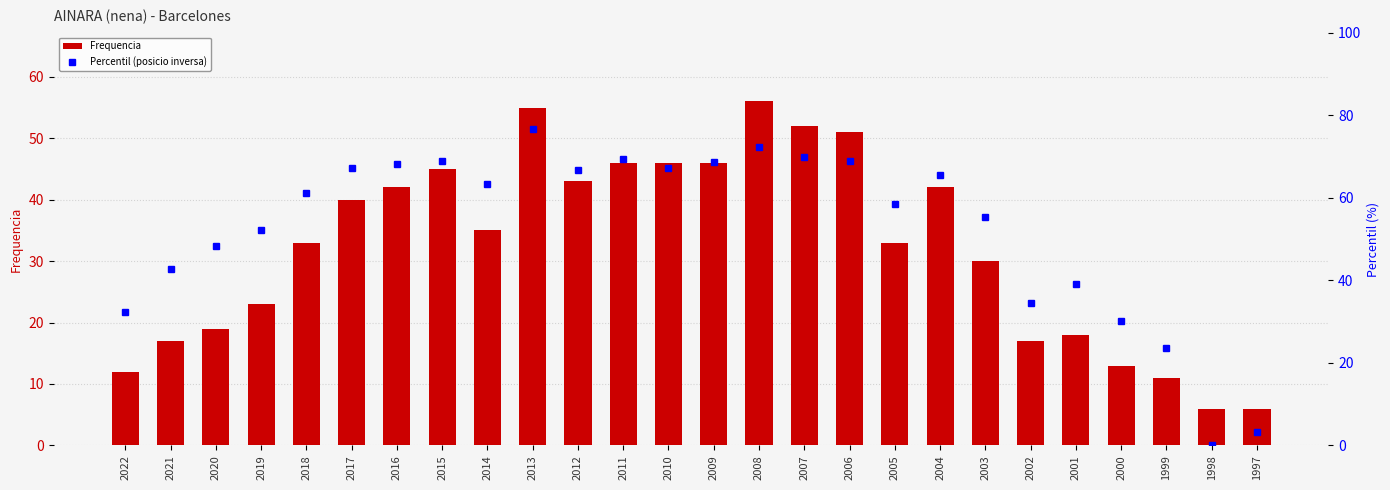

Which series has the largest total across all categories?

Percentil (posicio inversa)